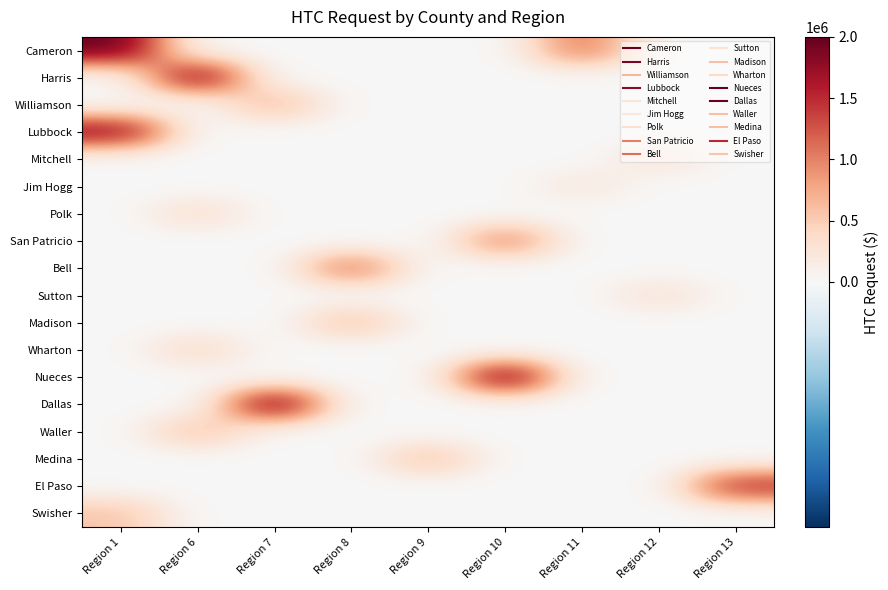

Between Region 1 and Region 8, which series saw the biggest shift?

Cameron